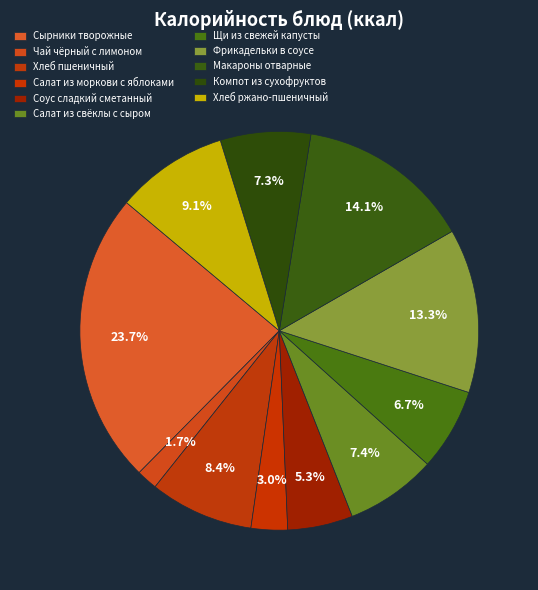

To the nearest percent, what is the difference between the largest and smallest slice percentages?

22%